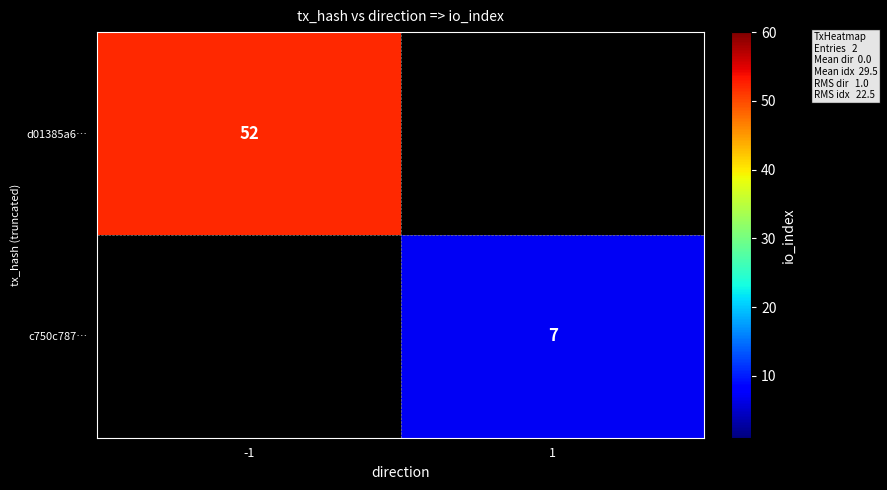

True or false: c750c787… has a value of 1 at 1.

False